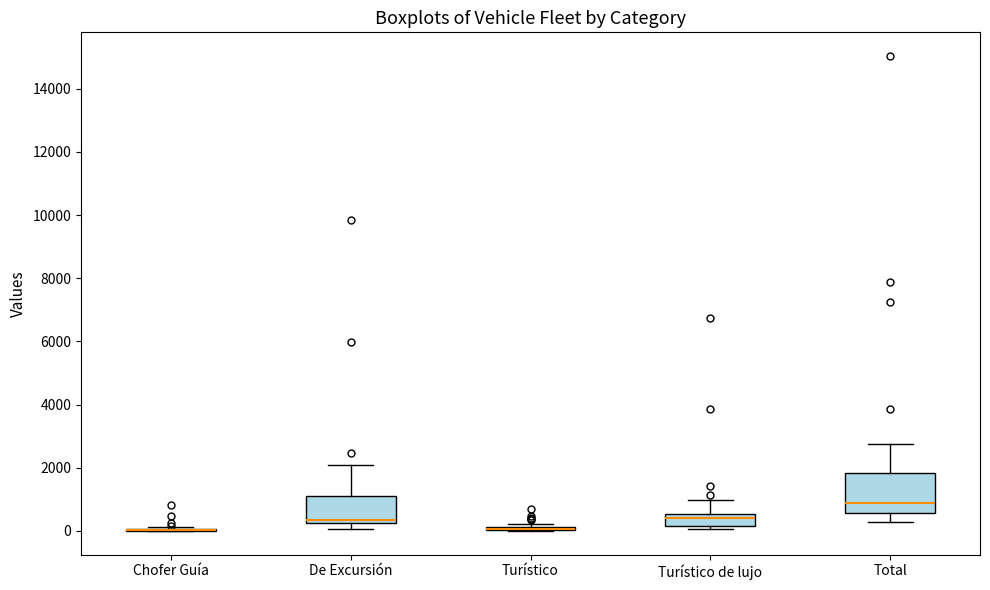

Which box is the tallest, from its lower edge to its upper edge?

Total